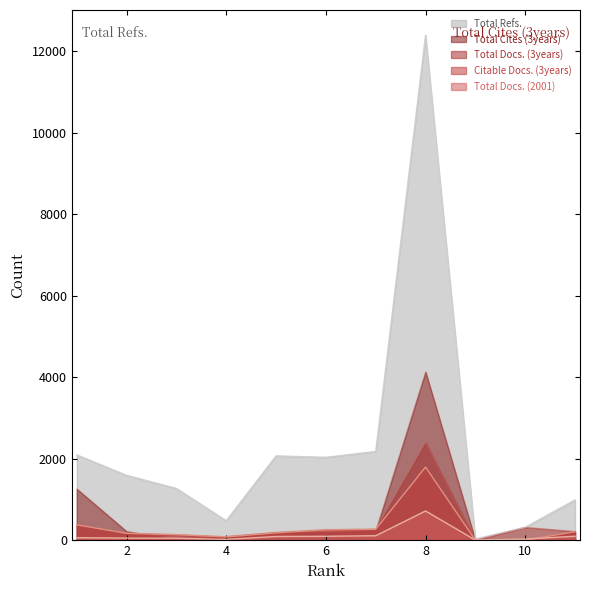

Reading left to right, extract all data points from this chart.

Total Docs. (2001): 1=61	2=52	3=48	4=19	5=91	6=96	7=109	8=717	9=2	10=28	11=97
Total Docs. (3years): 1=383	2=169	3=136	4=82	5=193	6=260	7=272	8=2402	9=1	10=316	11=215
Total Refs.: 1=2094	2=1592	3=1270	4=478	5=2069	6=2034	7=2178	8=12395	9=30	10=316	11=988
Total Cites (3years): 1=1258	2=215	3=26	4=92	5=186	6=191	7=231	8=4131	9=2	10=0	11=213
Citable Docs. (3years): 1=376	2=168	3=136	4=81	5=180	6=254	7=268	8=1795	9=1	10=0	11=208